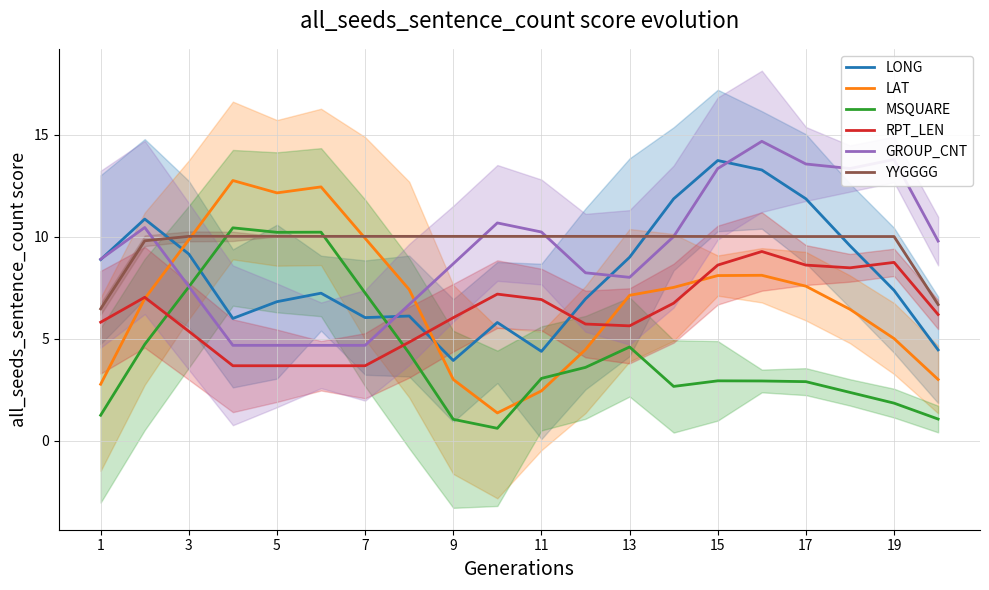

What is the maximum value for LAT?

12.7